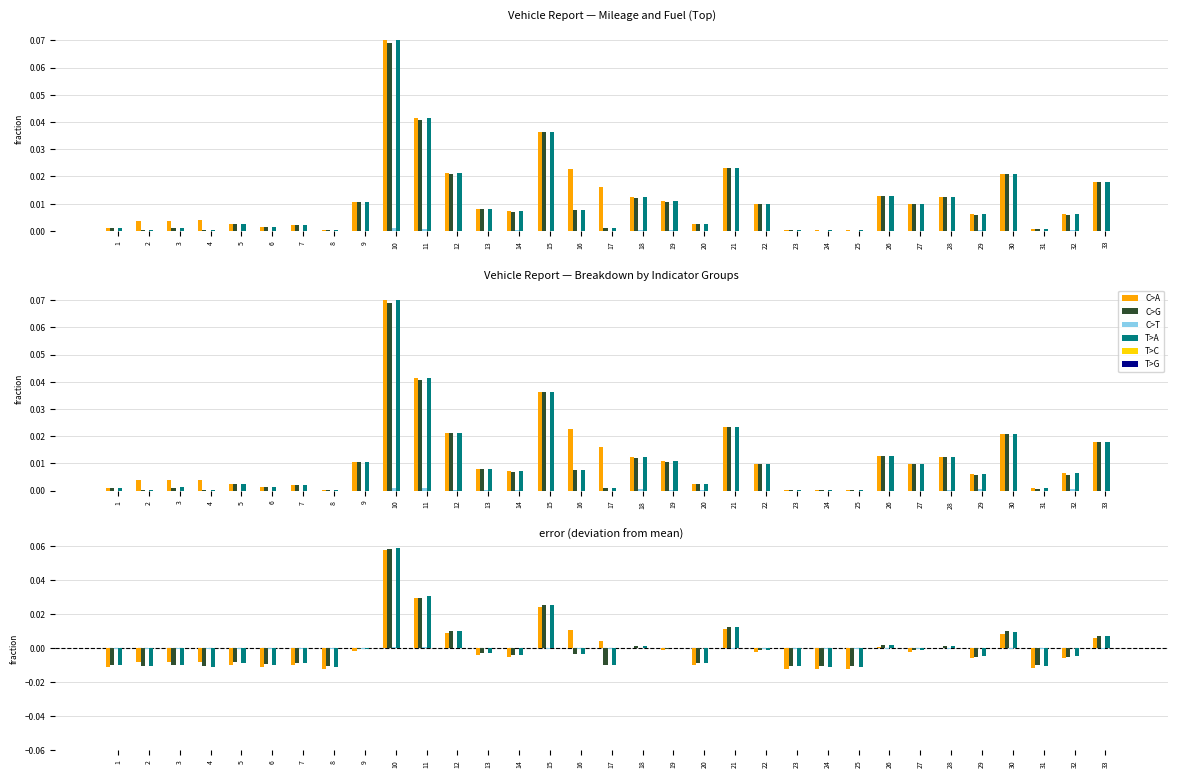

At 33, list the series in order from smallest to largest.

C>T, T>G, T>C, C>A, T>A, C>G